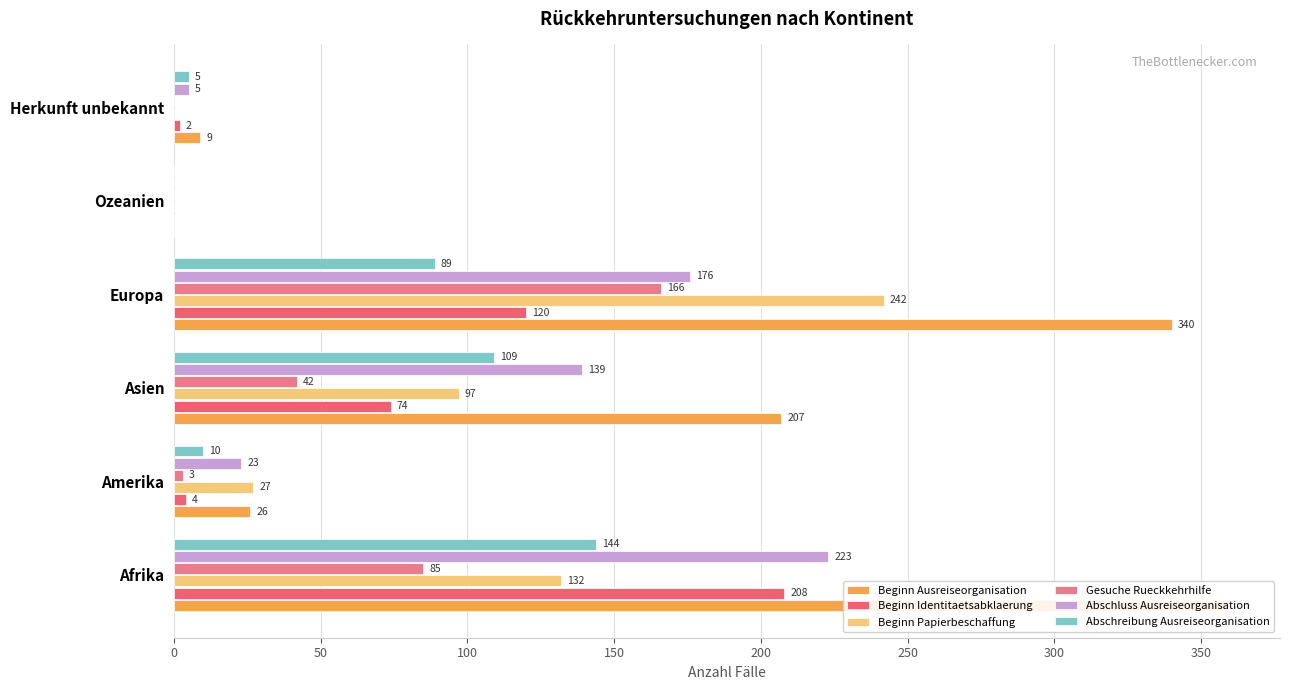

What is the total value across all series at Afrika?

1151